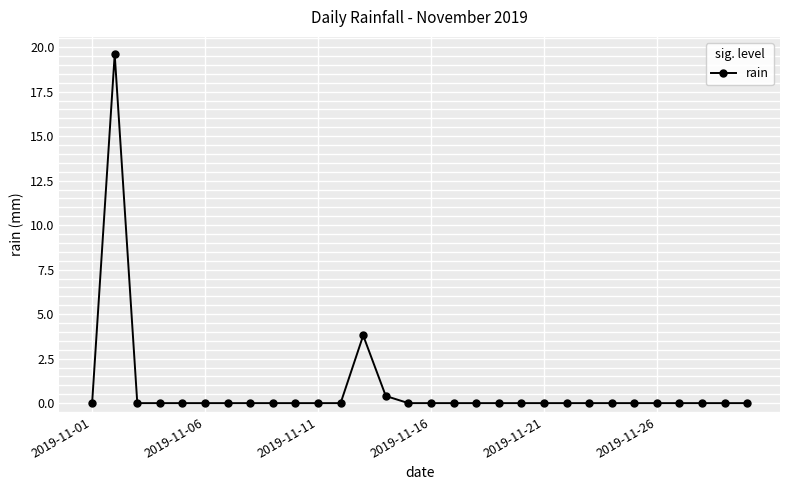

How many data points does each series have?

30